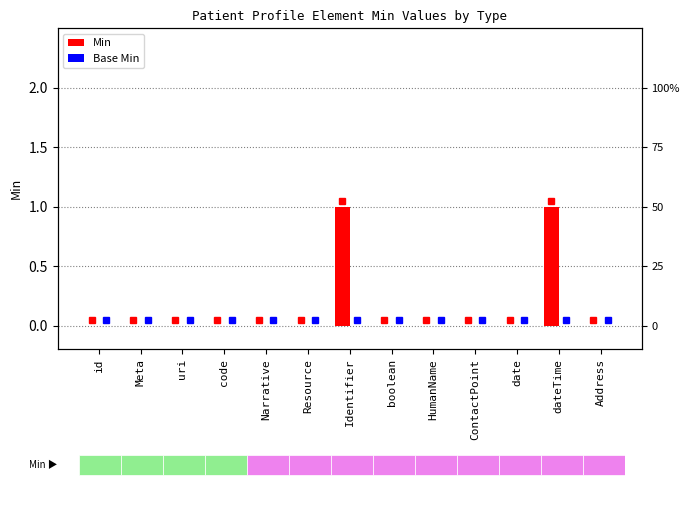

At which category does the chart reach its minimum across all series?

id